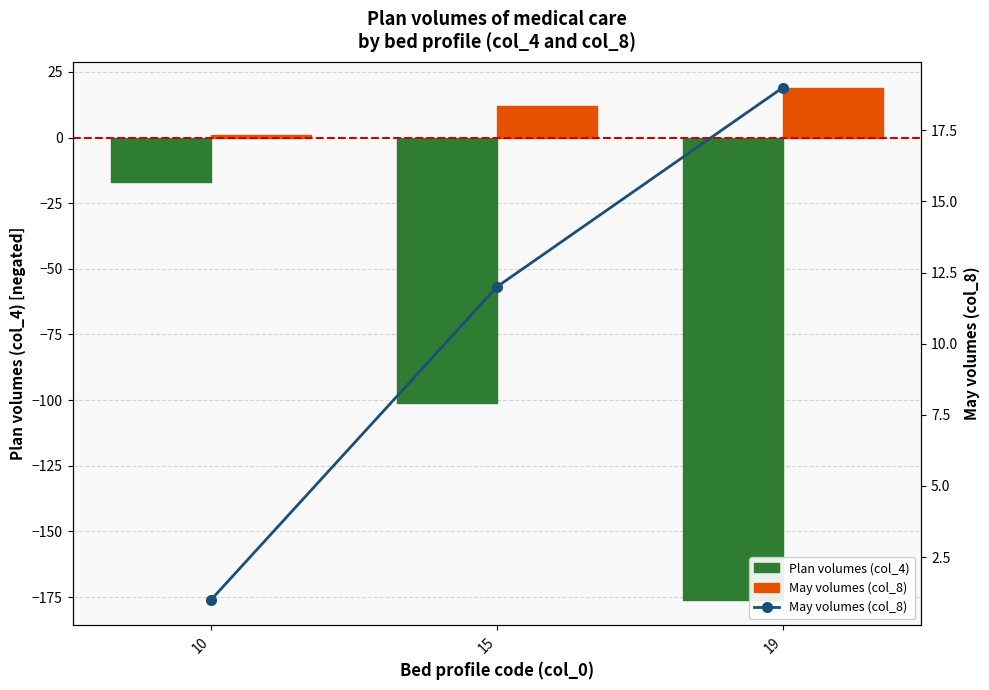

Count the May volumes (col_8) values in the range 1 to 19.

3